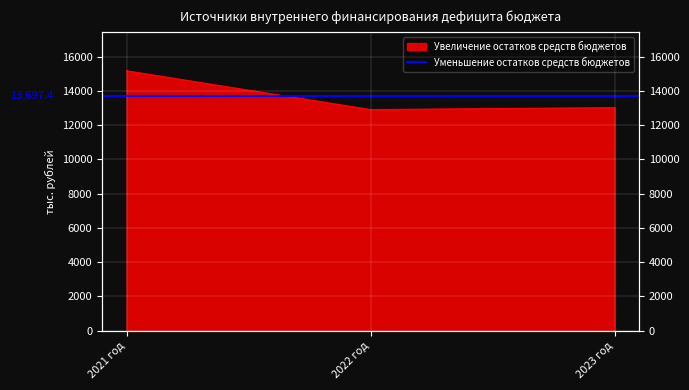

What is the ratio of the value at 2022 год to the value at 2023 год?

1.0